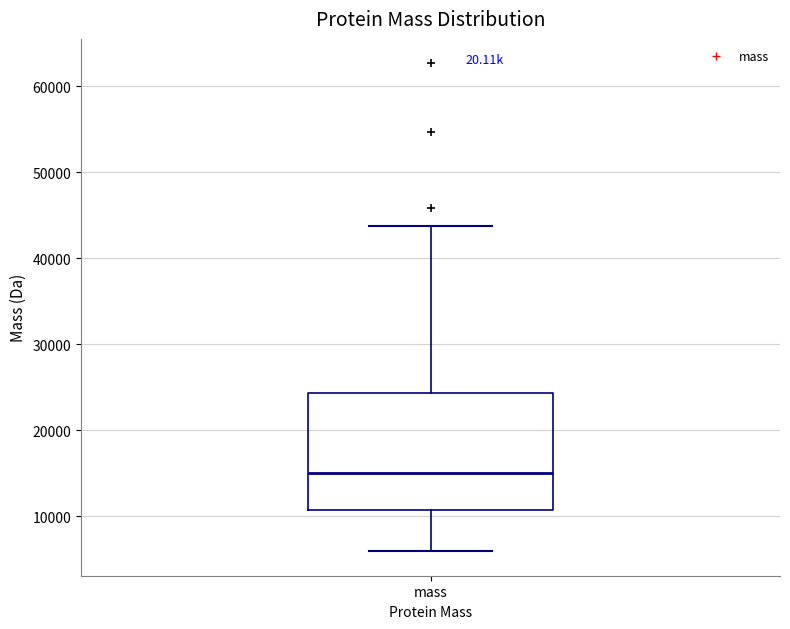

Where does the upper whisker of the box for mass end on the y-axis? The values are not printed on the chart, so give them approximately, as read against the axis.

44000